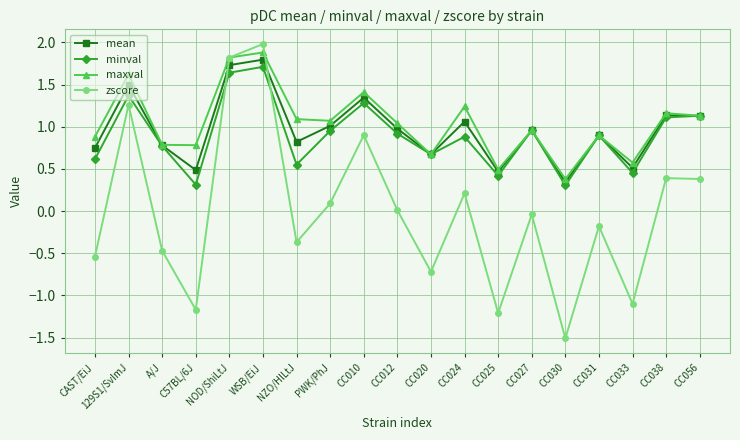

What is the spread (max minus min) of values at NZO/HlLtJ?

1.5